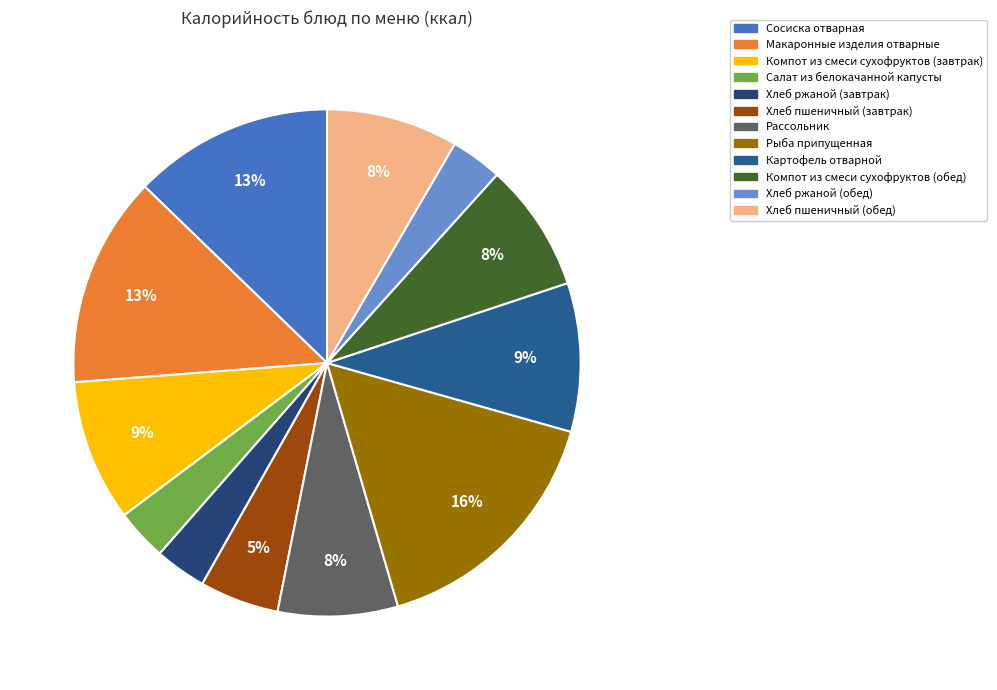

To the nearest percent, what percentage of the pie is Компот из смеси сухофруктов (завтрак)?

9%